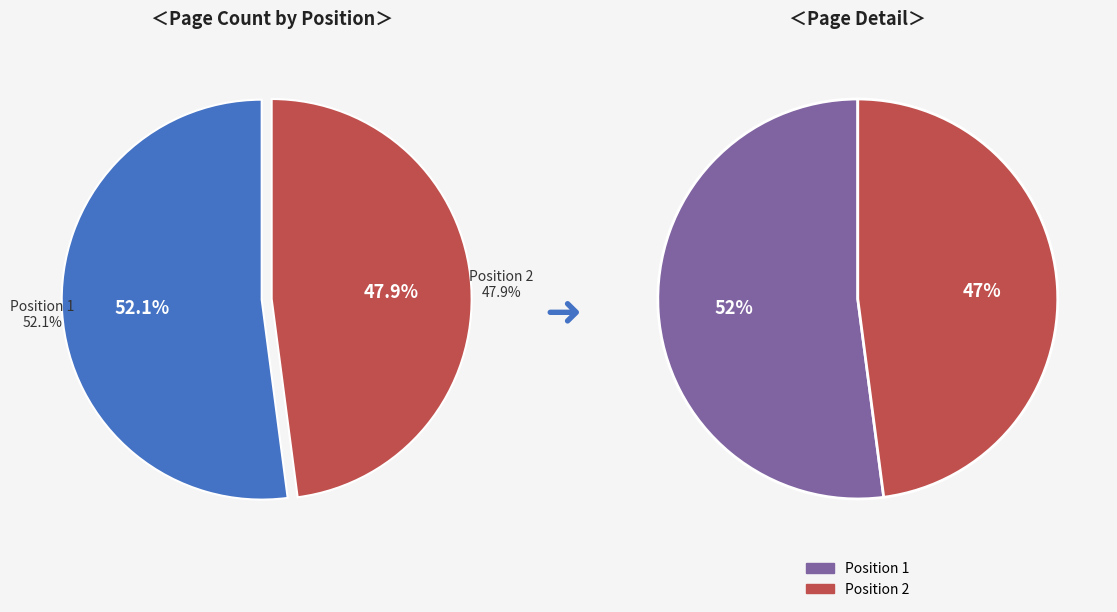

What percentage do Position 2 and Position 1 together represent?

100.0%